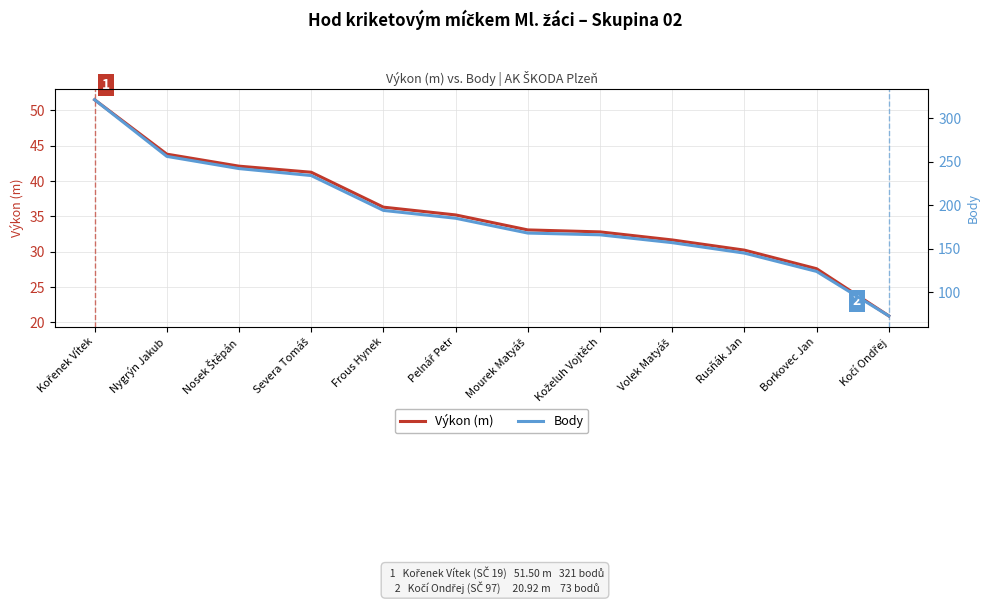

At how many categories does at least one series exceed 208?

4